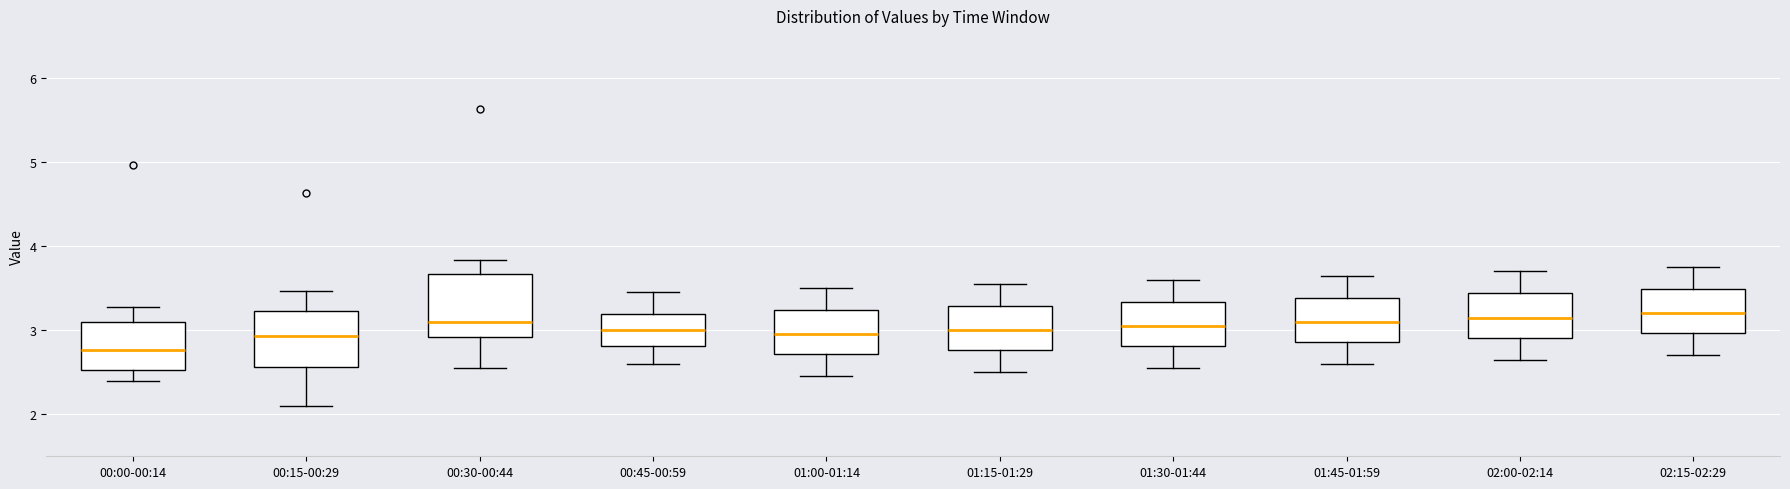

Where does the upper whisker of the box for 01:15-01:29 end on the y-axis? The values are not printed on the chart, so give them approximately, as read against the axis.

3.6